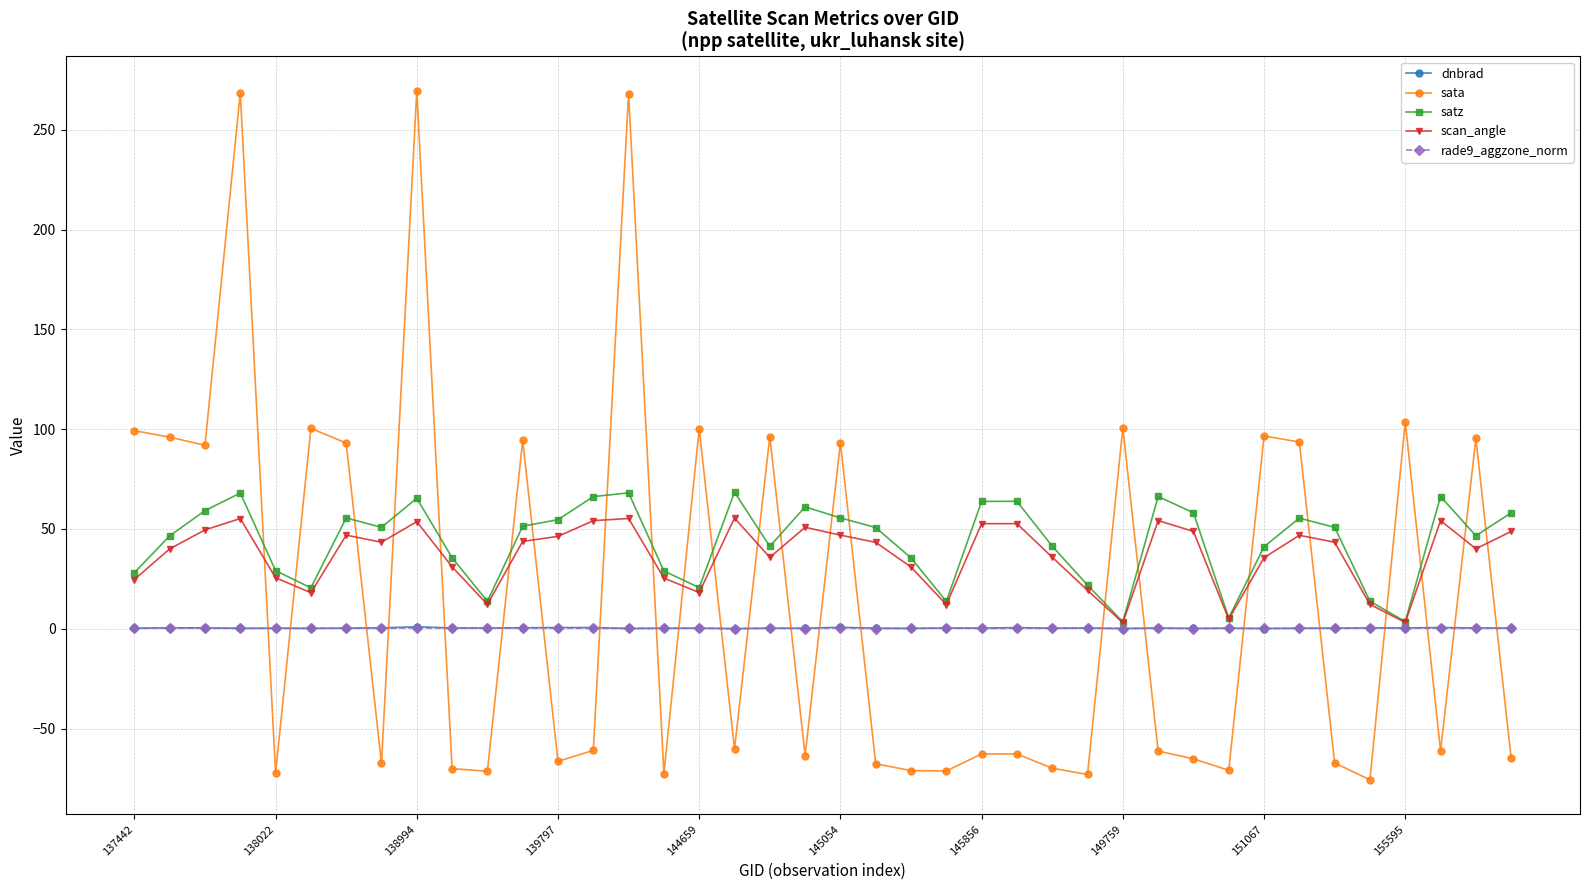

What is the value of the scan_angle point at the 7th from the left?

46.9